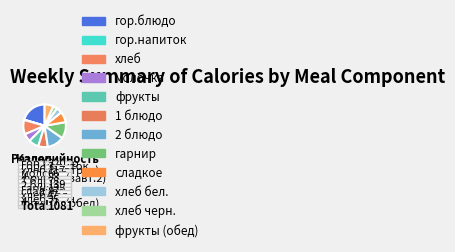

True or false: молочка accounts for 12% of the total.

False